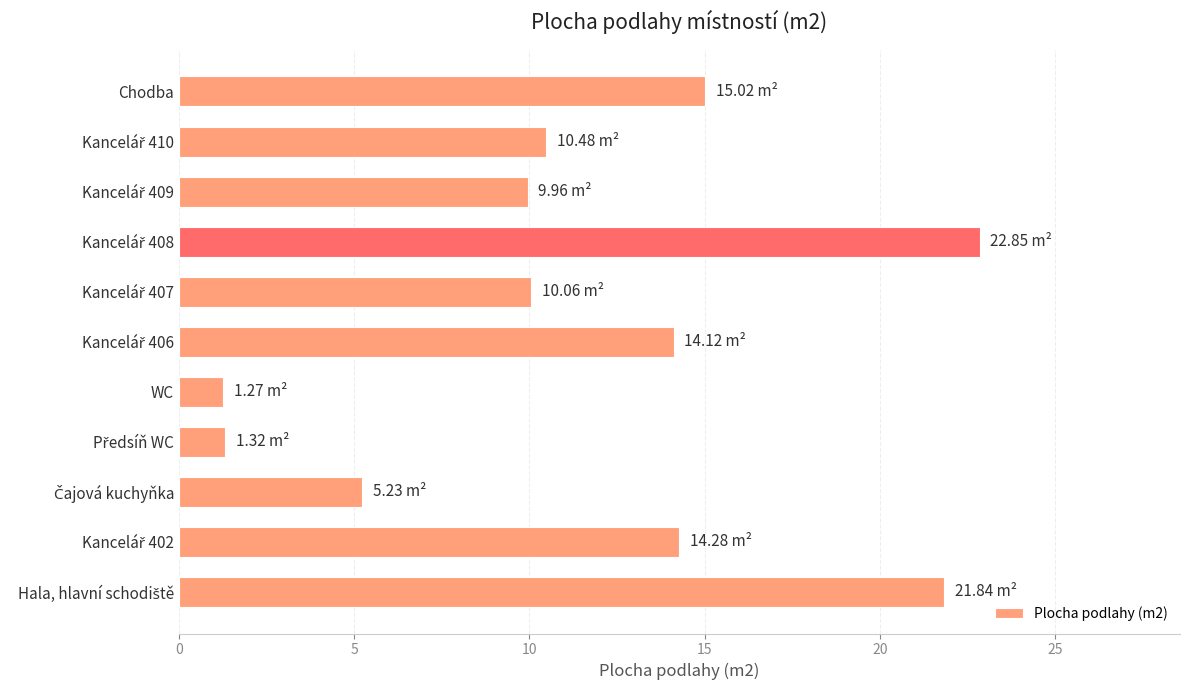

Which has a higher value, WC or Chodba?

Chodba